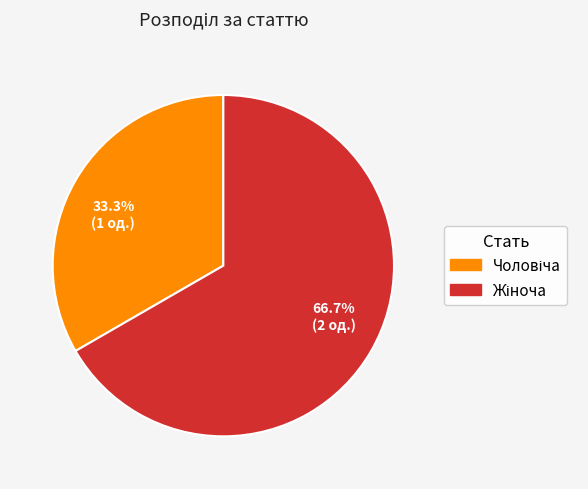

Which has a higher value, 33.3% (1 од.) or 66.7% (2 од.)?

66.7% (2 од.)